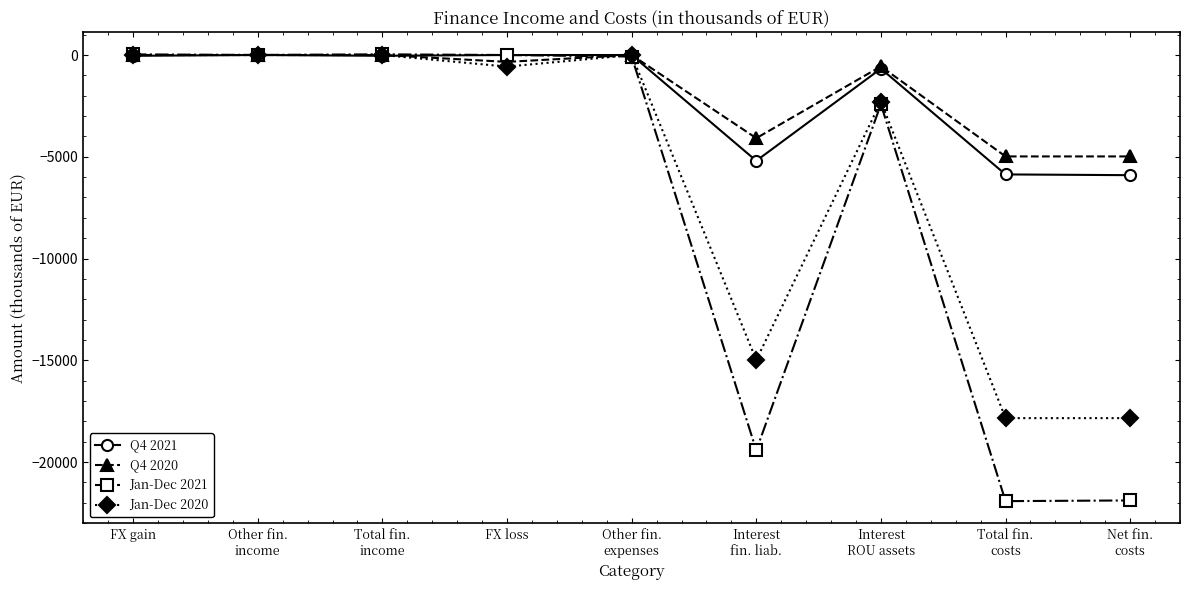

What is the sum of the Jan-Dec 2020 values at Total fin.
income and Other fin.
income?

2